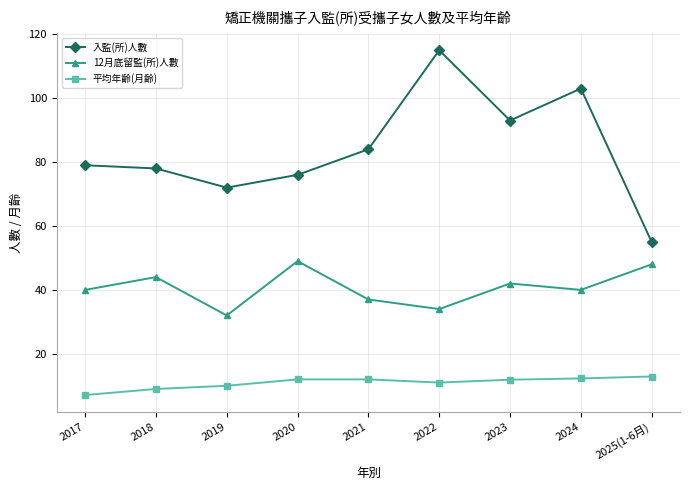

True or false: 入監(所)人數 and 12月底留監(所)人數 intersect in this chart.

False